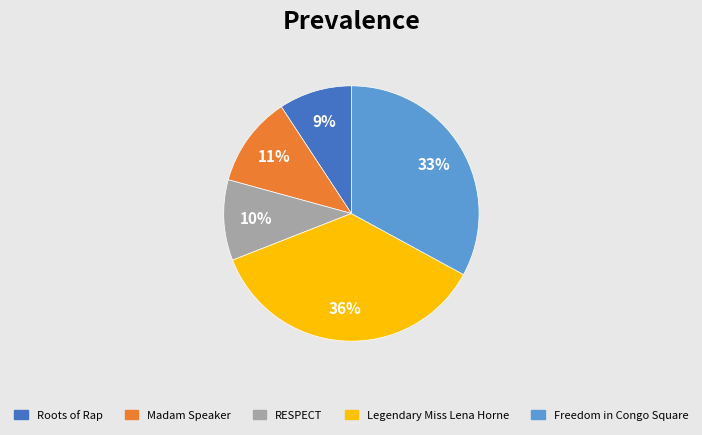

Does Freedom in Congo Square account for over 50% of the chart?

No